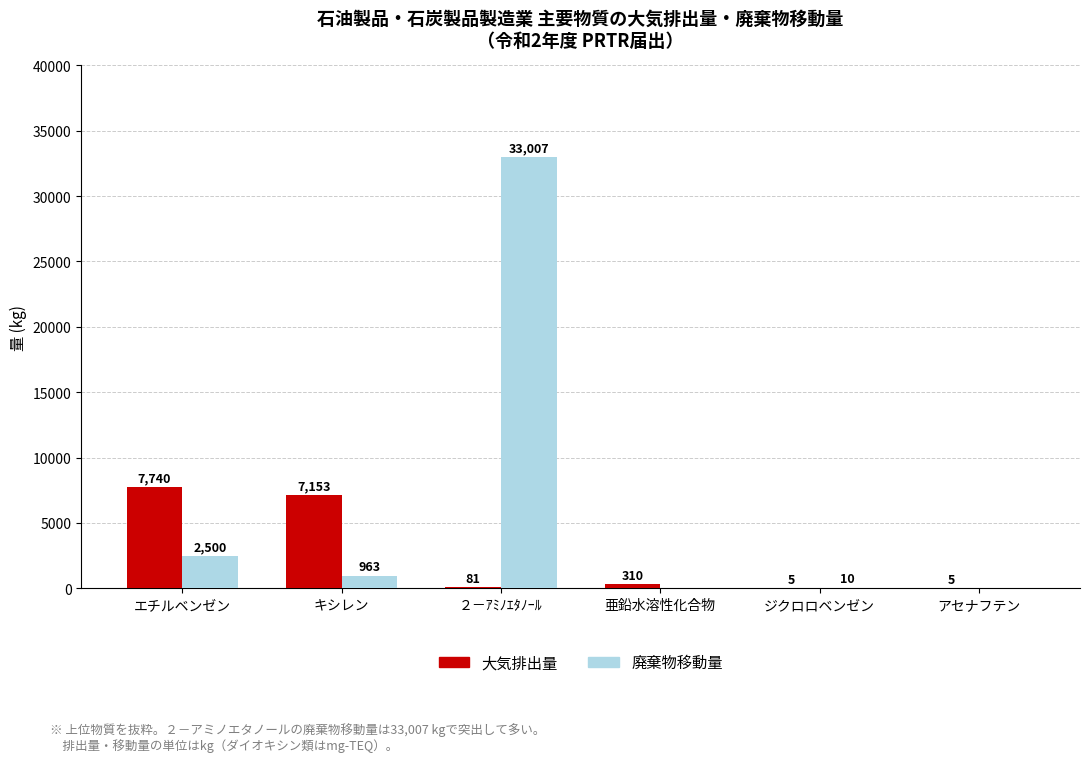

Is the value of 大気排出量 at アセナフテン greater than the value of 廃棄物移動量 at ２－ｱﾐﾉｴﾀﾉｰﾙ?

No